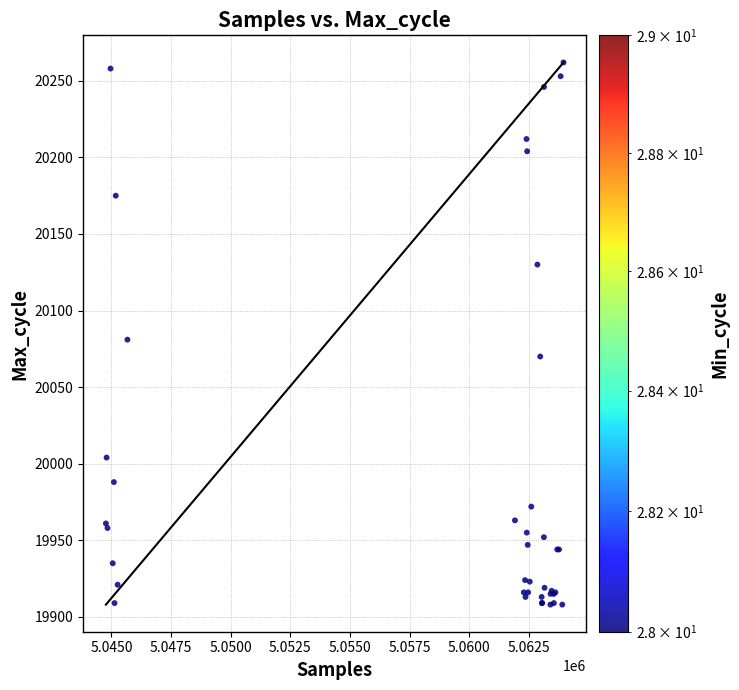

What Y value in the scatter plot is closest to 20085?

20081